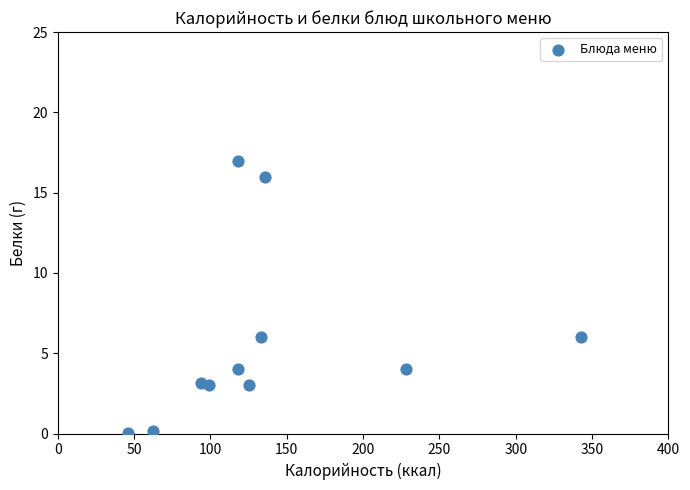

What is the range of Y values (max minus min)?

16.9